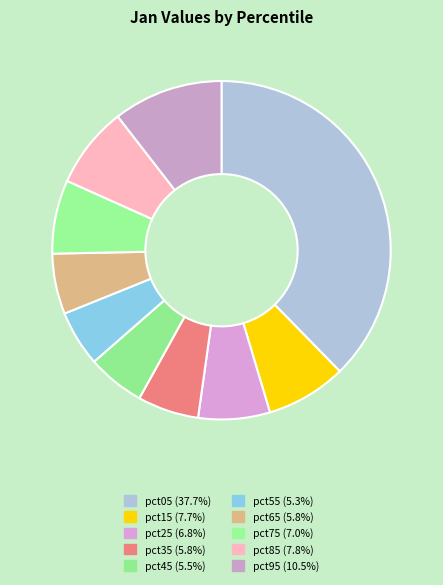

How many slices are in this pie chart?

10